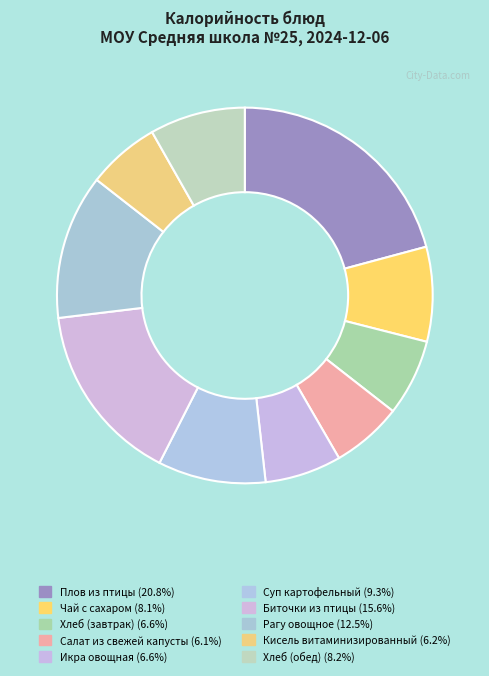

Is there any slice that represents more than half of the pie?

No